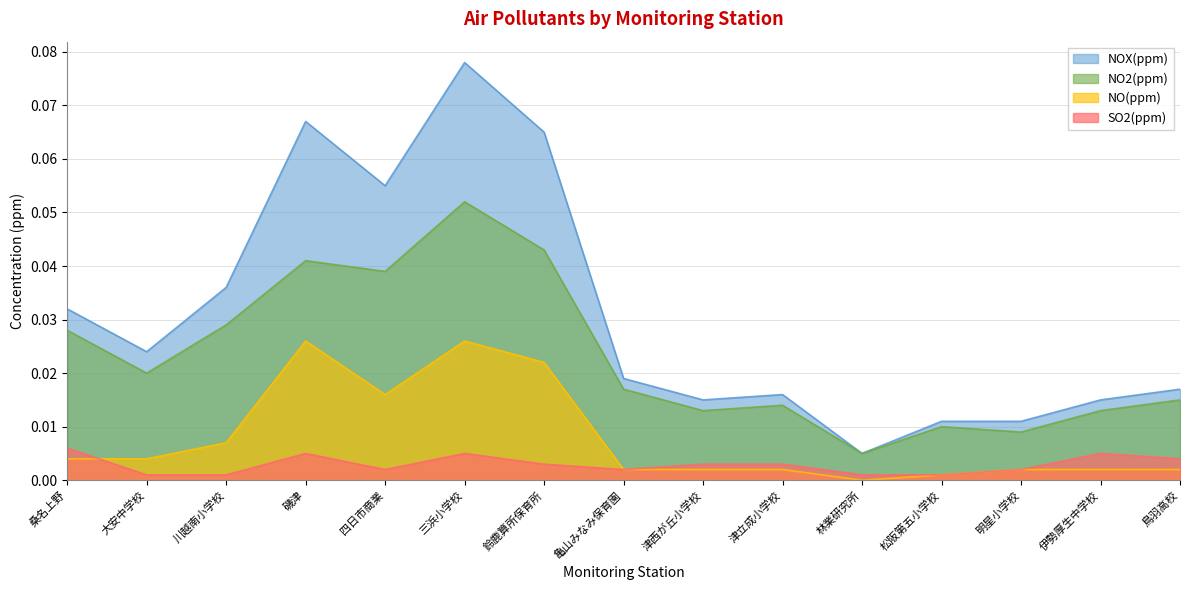

What is the label of the 12th point from the left?

松阪第五小学校